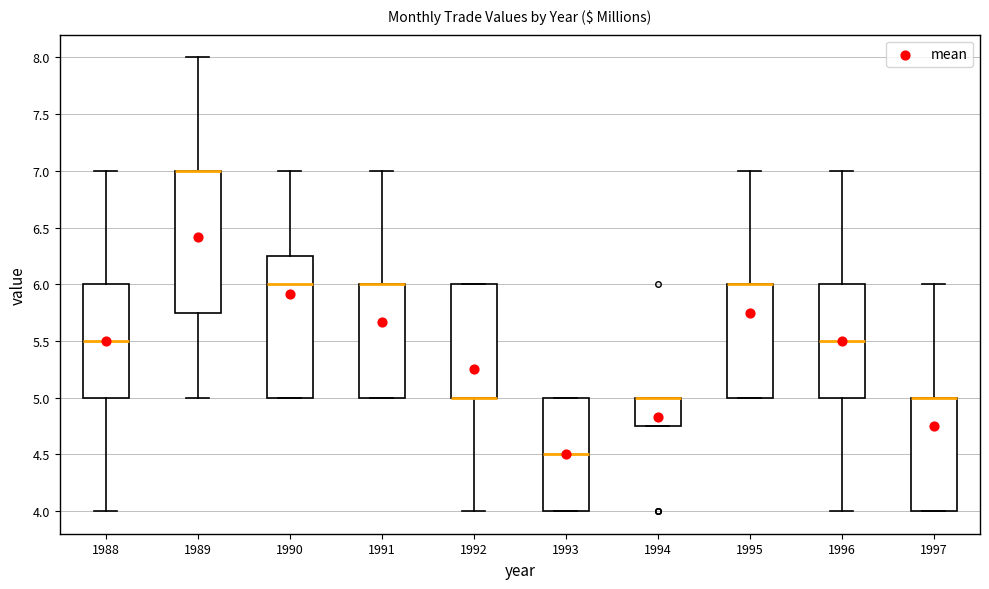

Where is the upper edge of the box at x = 1996 on the y-axis? The values are not printed on the chart, so give them approximately, as read against the axis.

6.00